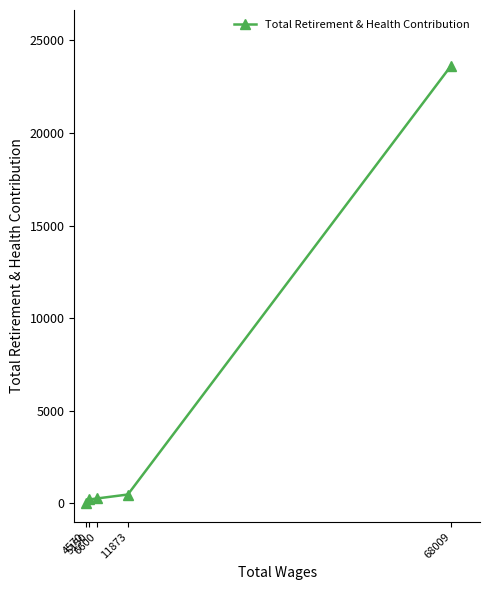

Is it true that the value at 5150 is 96?

False